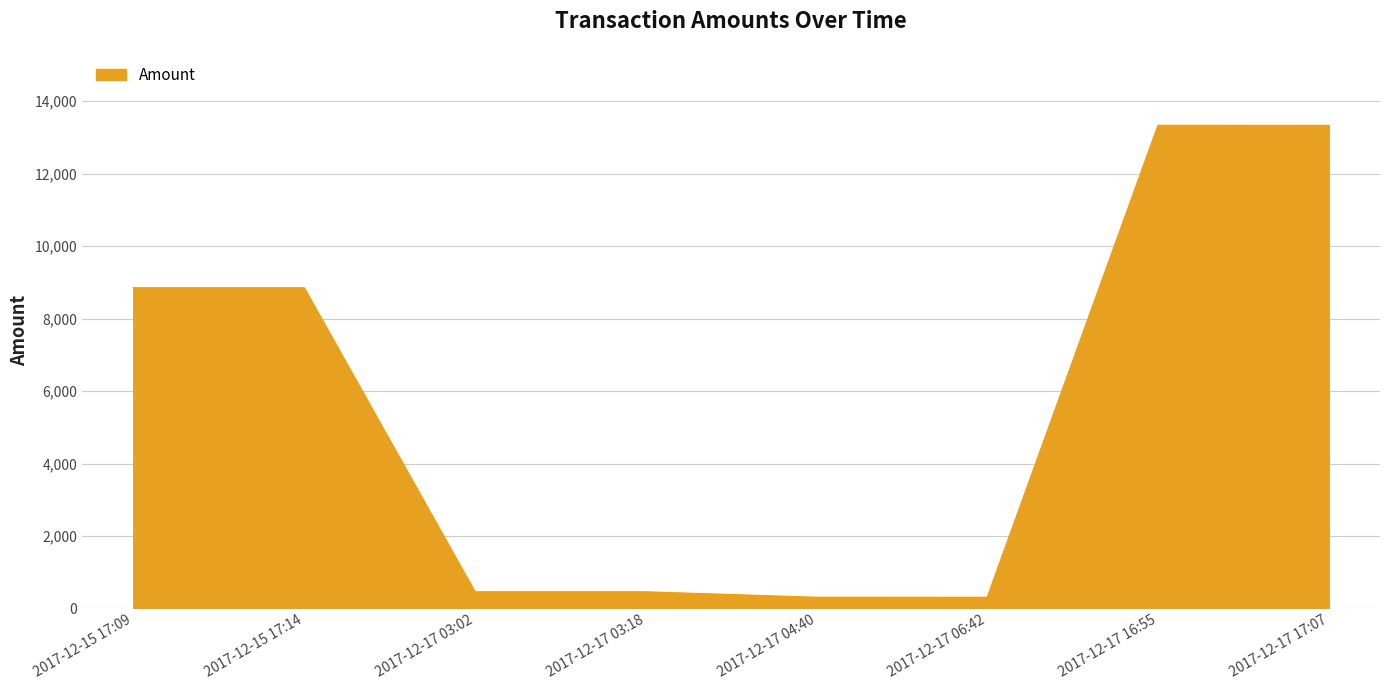

What is the minimum value shown in the chart?

303.6